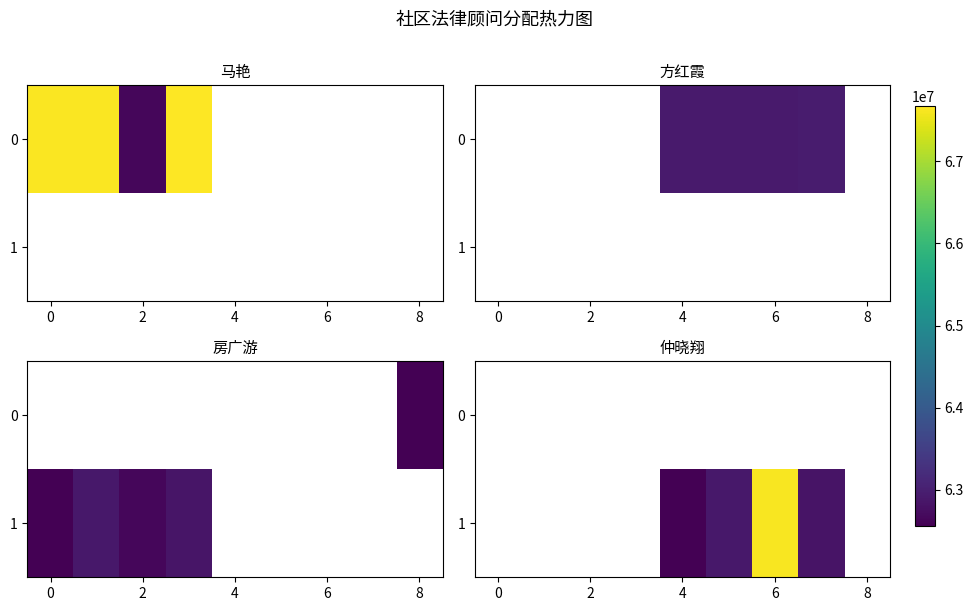

What is the minimum value shown in the chart?

62563821.0